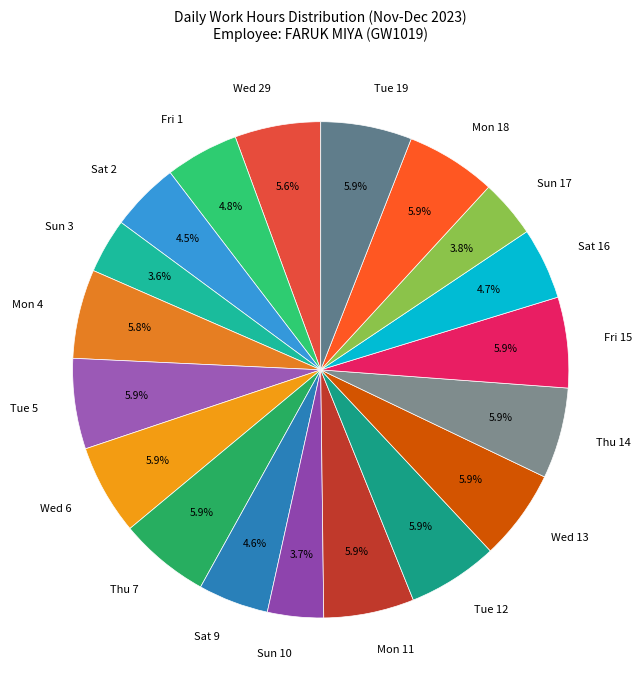

To the nearest percent, what portion does Mon 18 represent?

6%